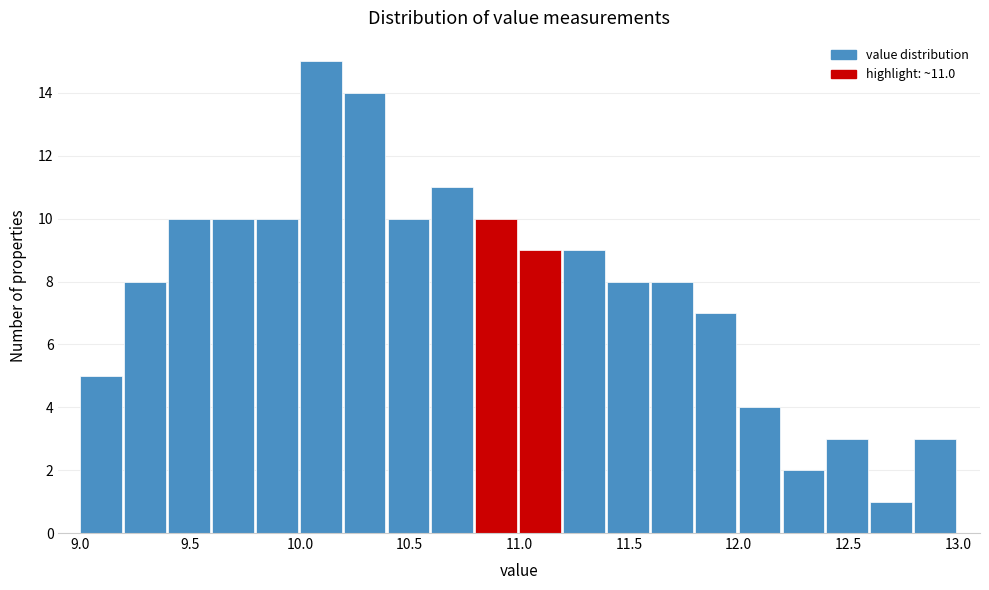

Which range on the x-axis has the tallest bar?

10.0 to 10.2